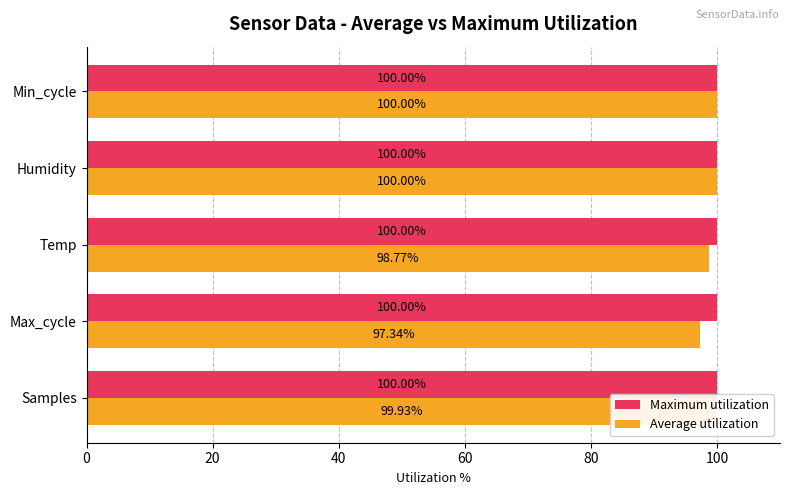

Rank the series by their average value, from highest to lowest.

Maximum utilization, Average utilization